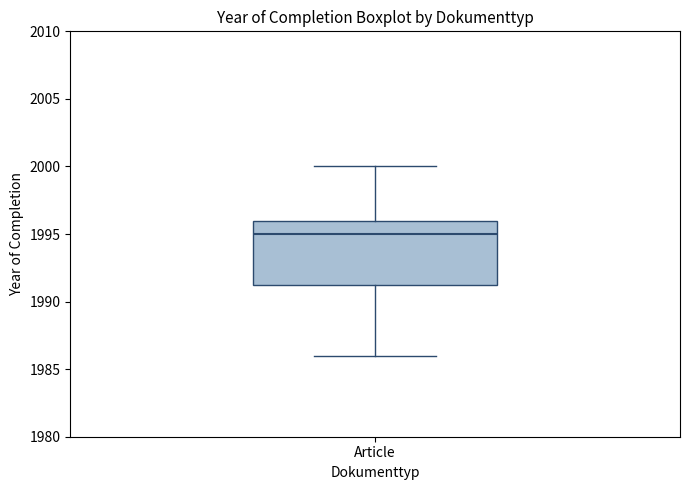

Read this box plot against the y-axis: the position of the median line, the range covered by the box, and the ends of both whiskers. The values are not printed on the chart, so give them approximately, as read against the axis.

median 1995.0, box 1991.5 to 1996.0, whiskers 1986.0 to 2000.0